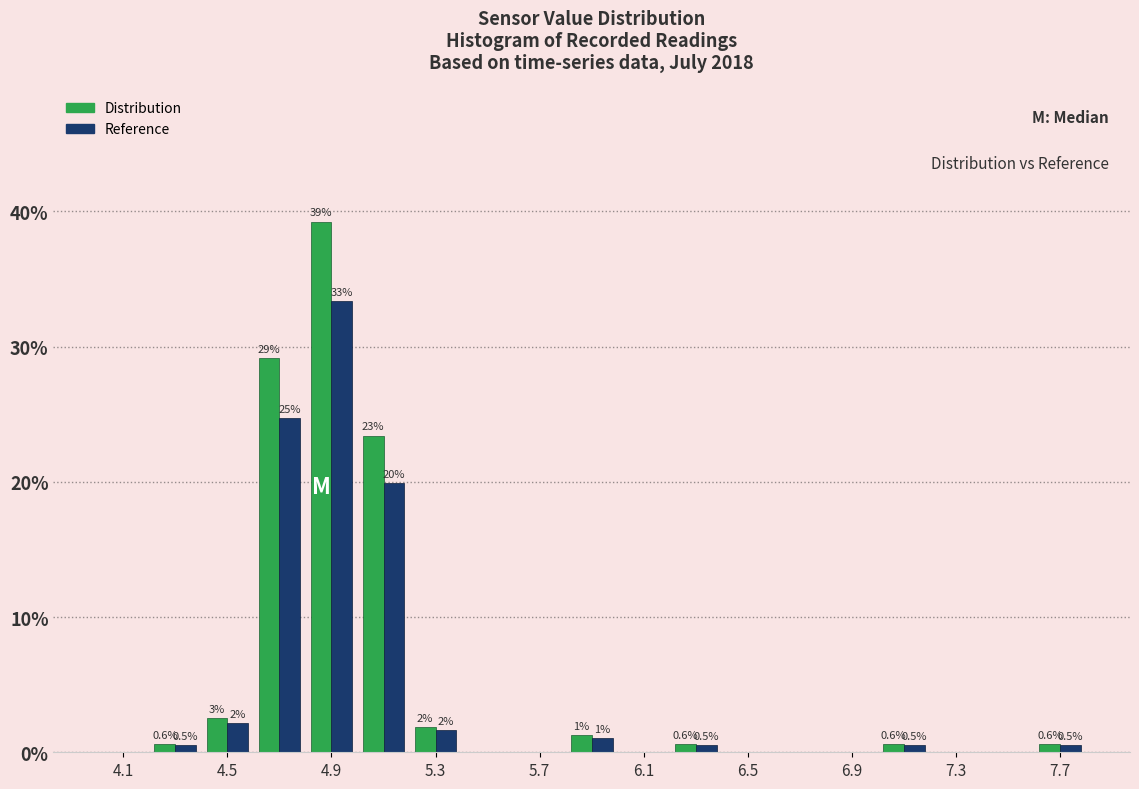

In the Reference series, which range on the x-axis has the tallest bar?

4.8 to 5.0